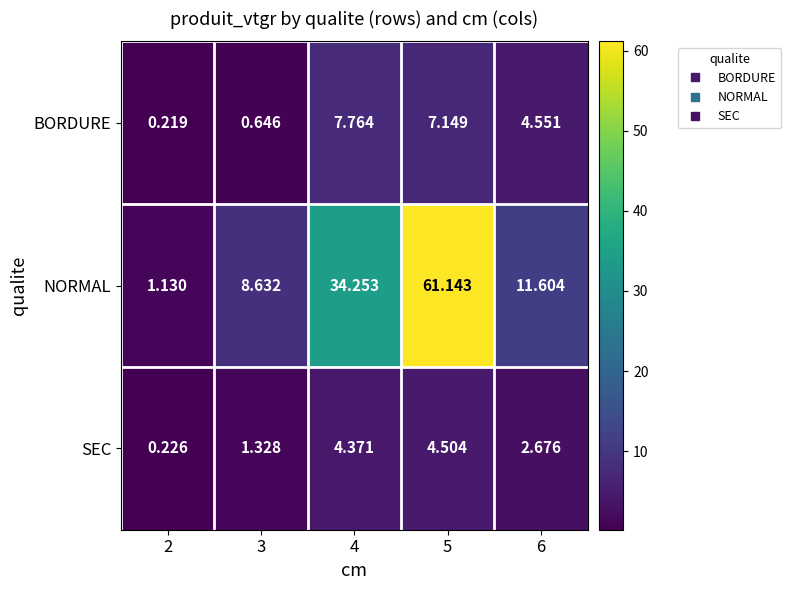

Which series has the largest total across all categories?

NORMAL